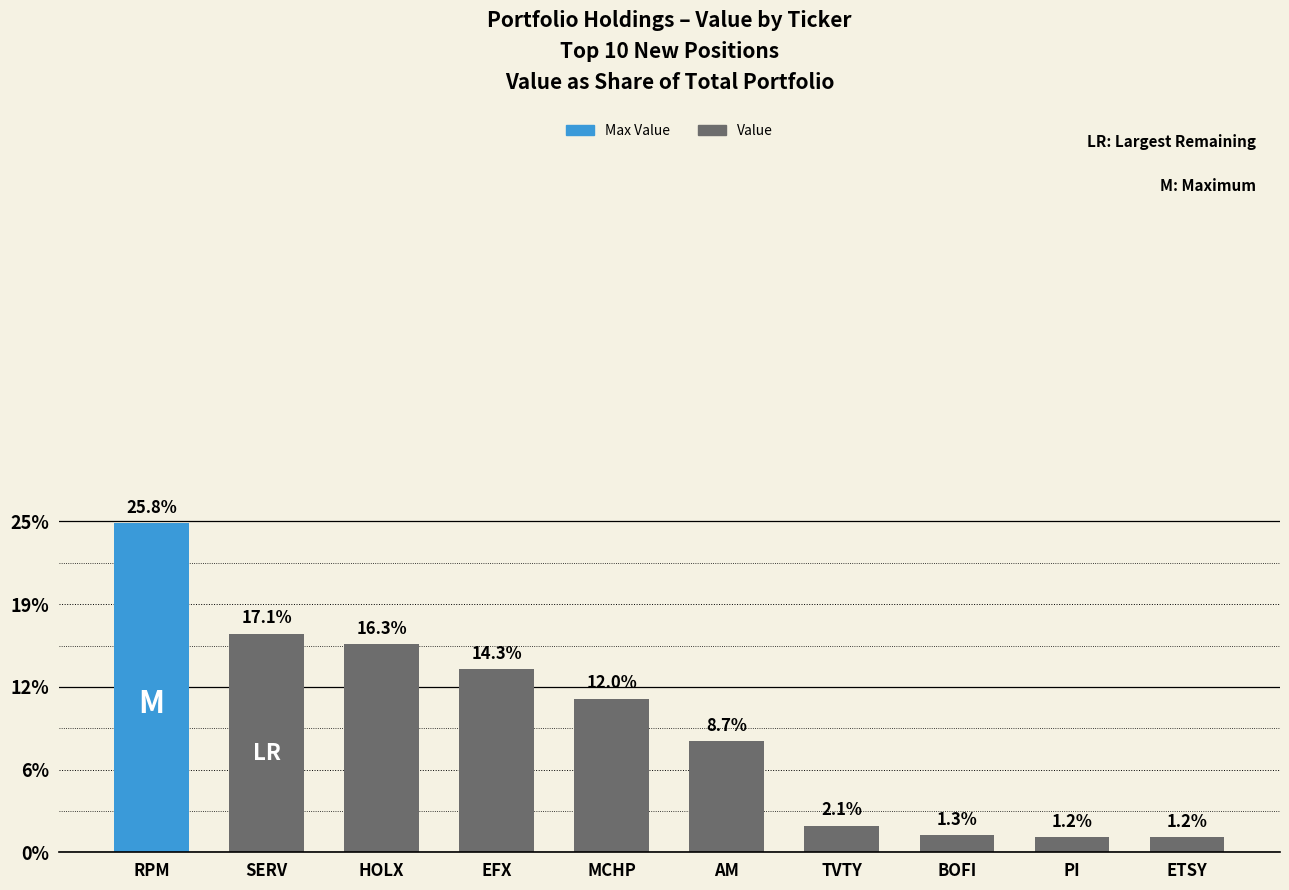

Read the value at PI.

1822000